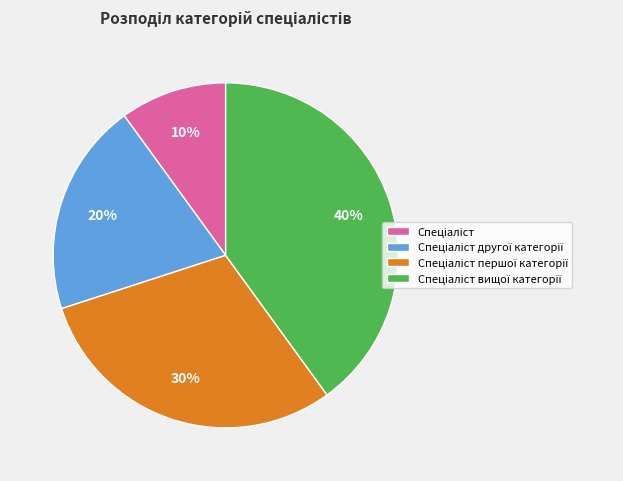

Is there any slice that represents more than half of the pie?

No